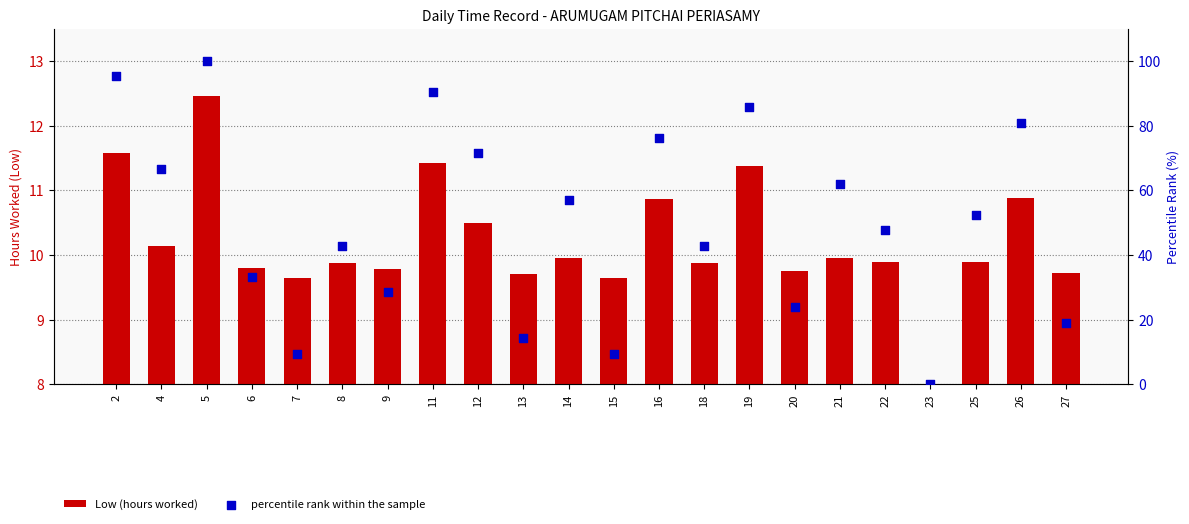

At which category is the sum across all series the highest?

5